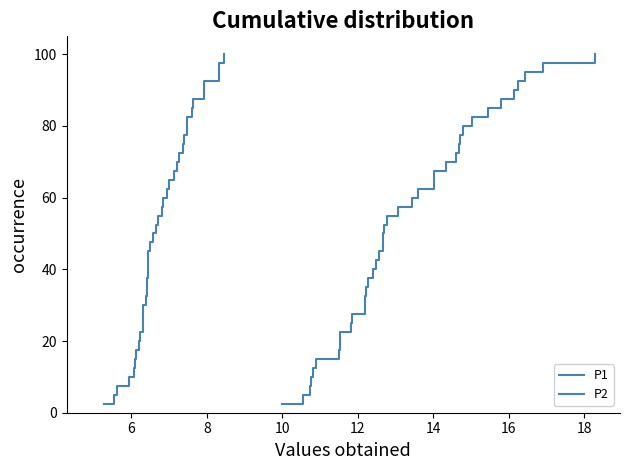

Does the chart have visible grid lines?

No